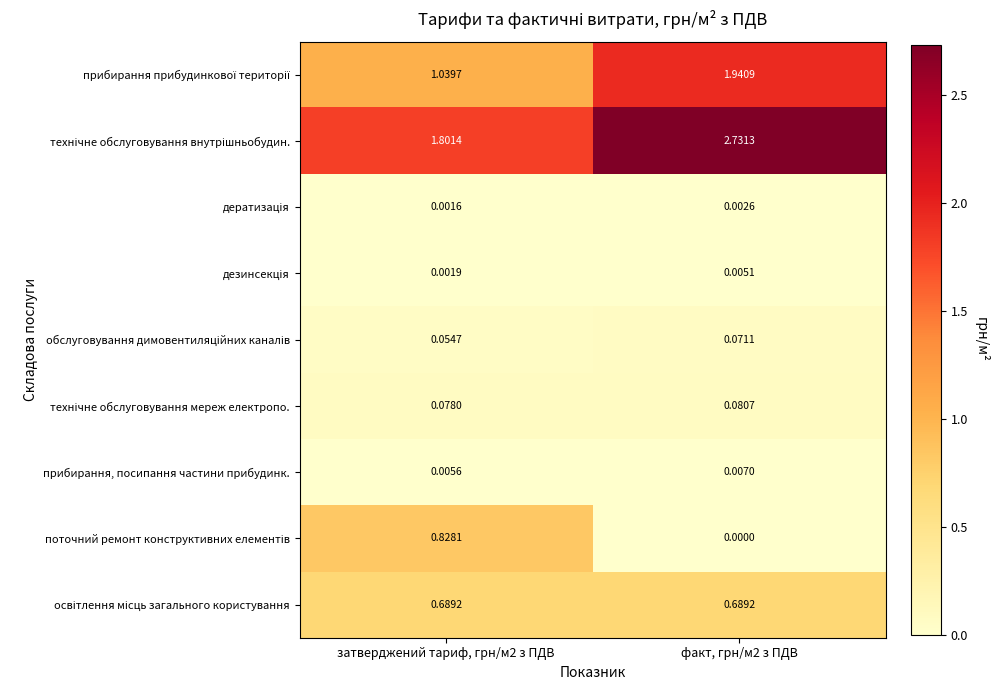

List the series in order of their peak value, highest first.

технічне обслуговування внутрішньобудин., прибирання прибудинкової території, поточний ремонт конструктивних елементів, освітлення місць загального користування, технічне обслуговування мереж електропо., обслуговування димовентиляційних каналів, прибирання, посипання частини прибудинк., дезинсекція, дератизація